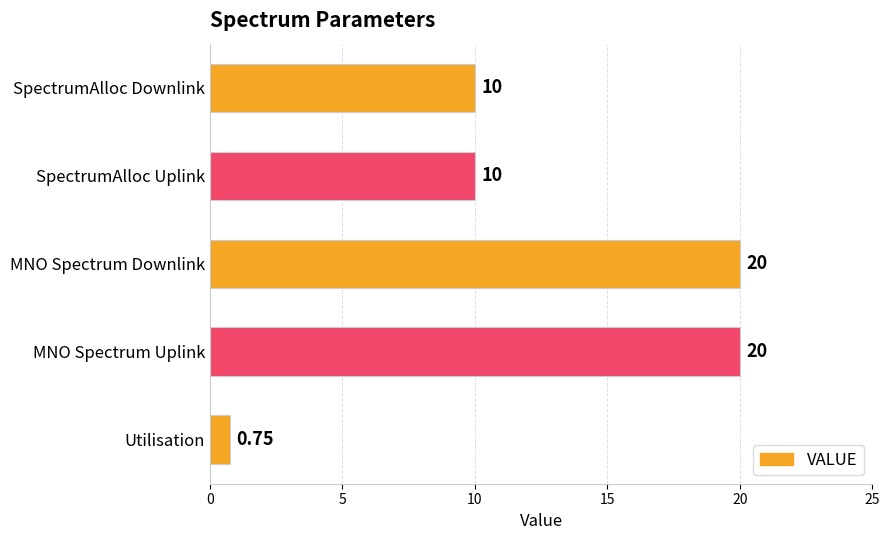

What is the change in value from SpectrumAlloc Downlink to MNO Spectrum Uplink?

+10.0